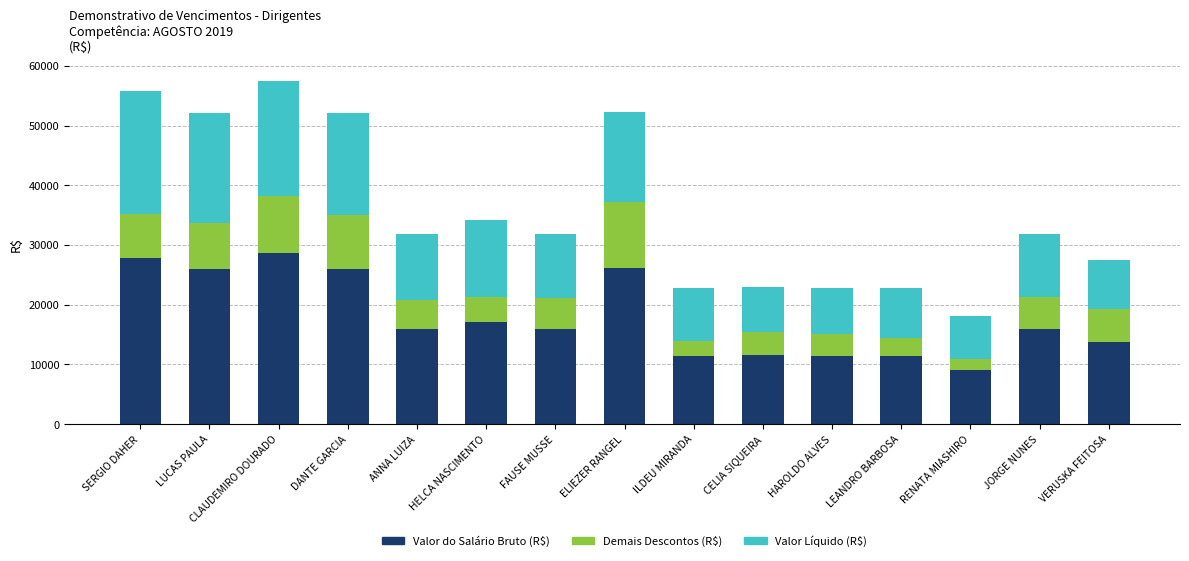

How many bars are there in total?

15